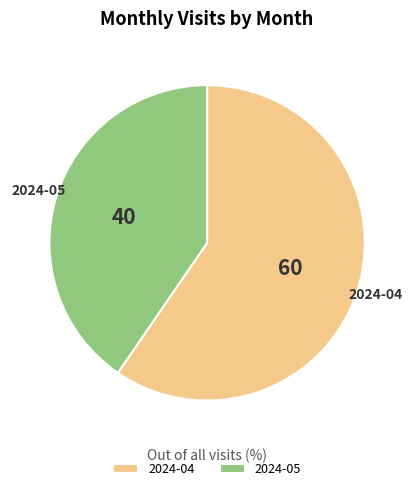

Combined, do 2024-05 and 2024-04 account for over 50%?

Yes